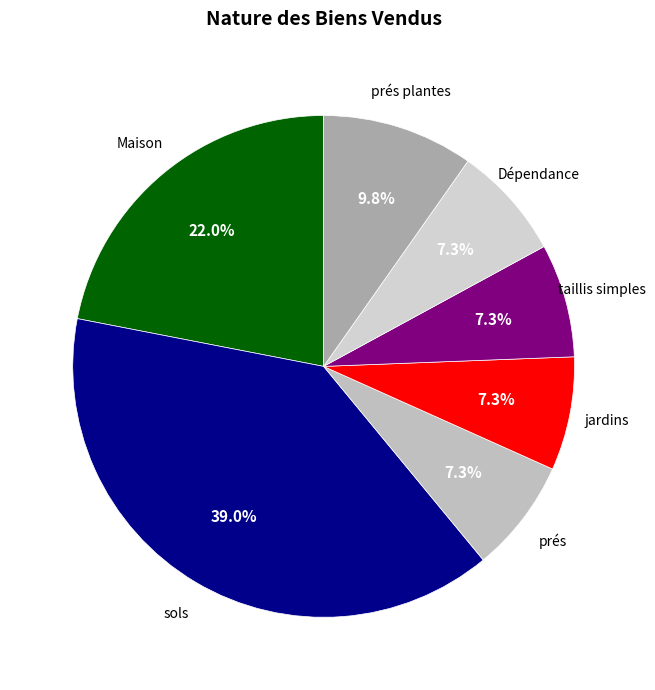

Count the number of slices in the pie.

7